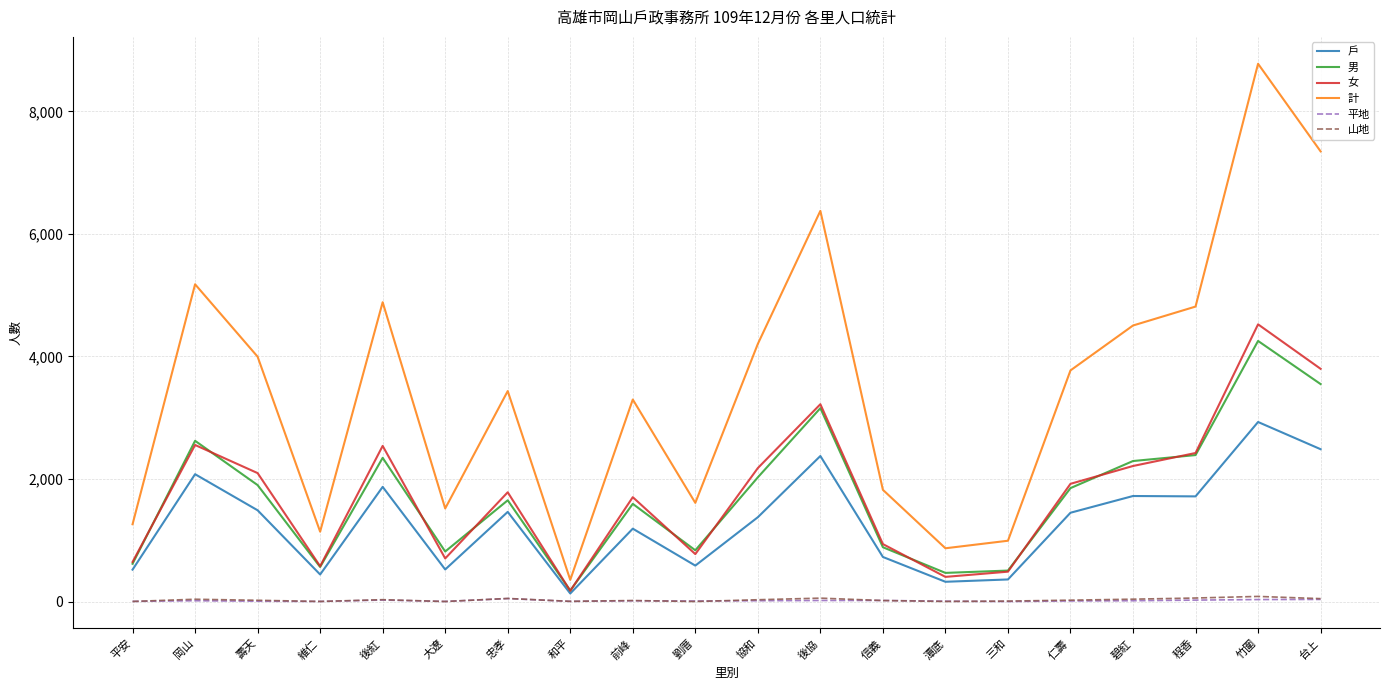

Which category has the highest value across all series?

竹圍